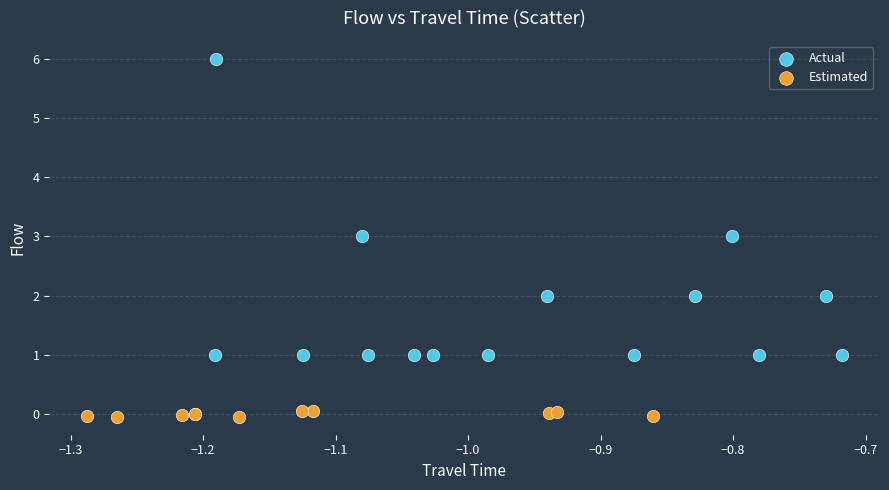

Which series reaches the minimum Y coordinate?

Estimated